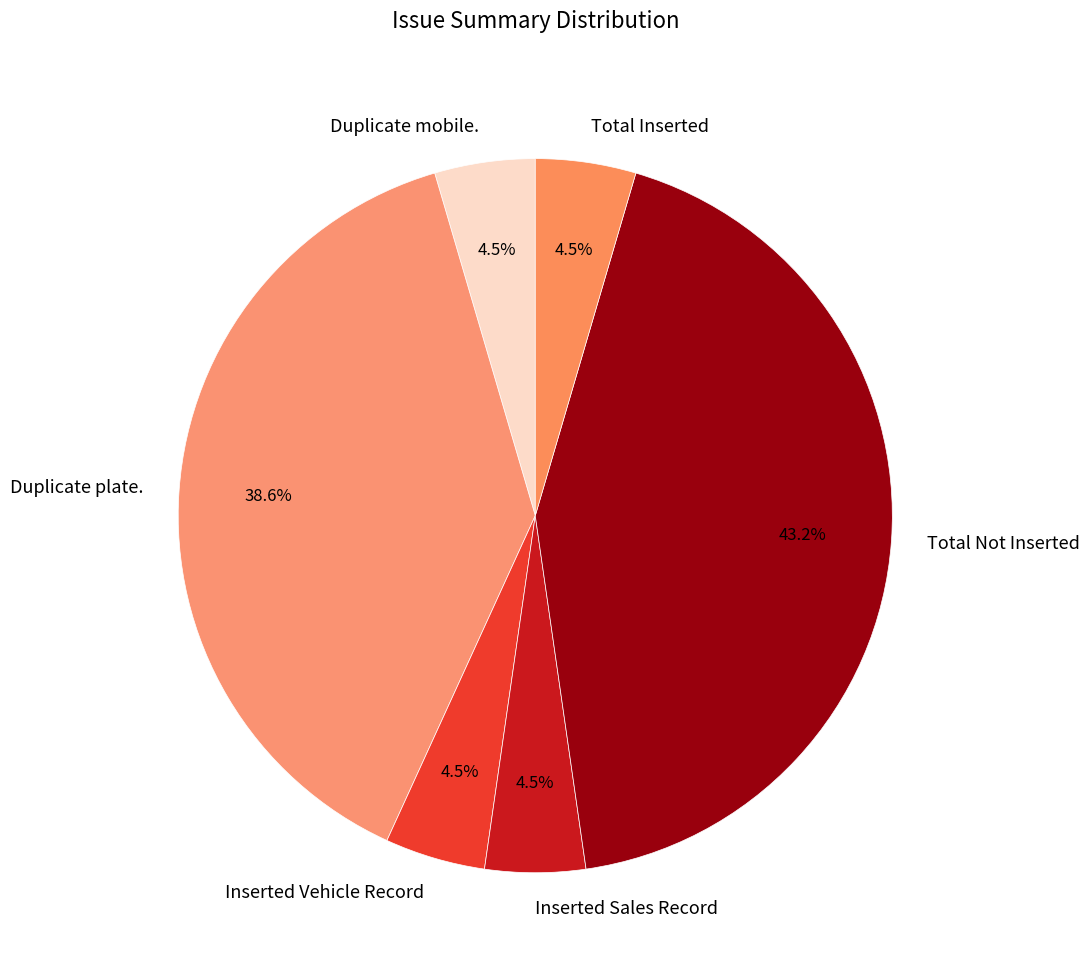

Between Inserted Sales Record and Duplicate plate., which is larger?

Duplicate plate.